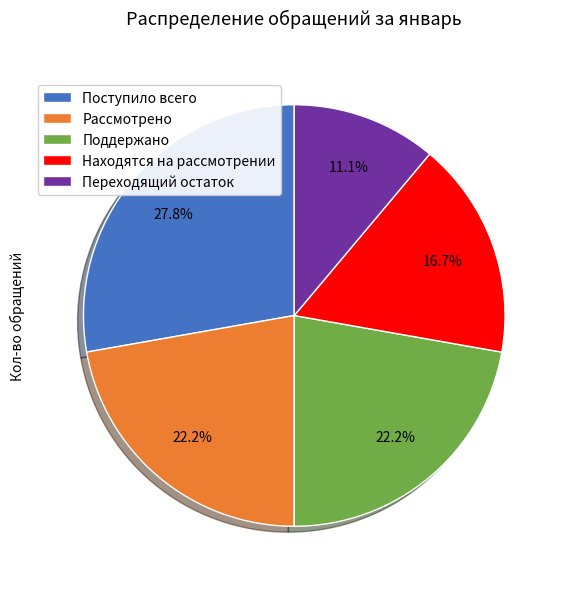

Does Переходящий остаток represent more than half of the total?

No